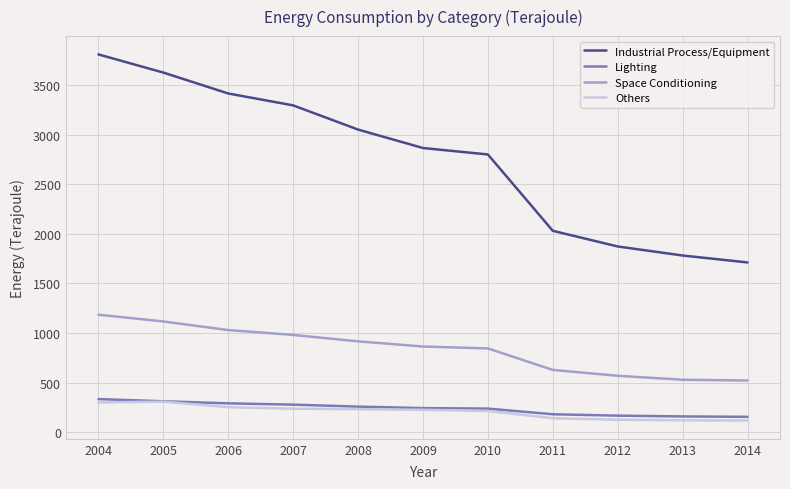

What is the maximum value for Space Conditioning?

1184